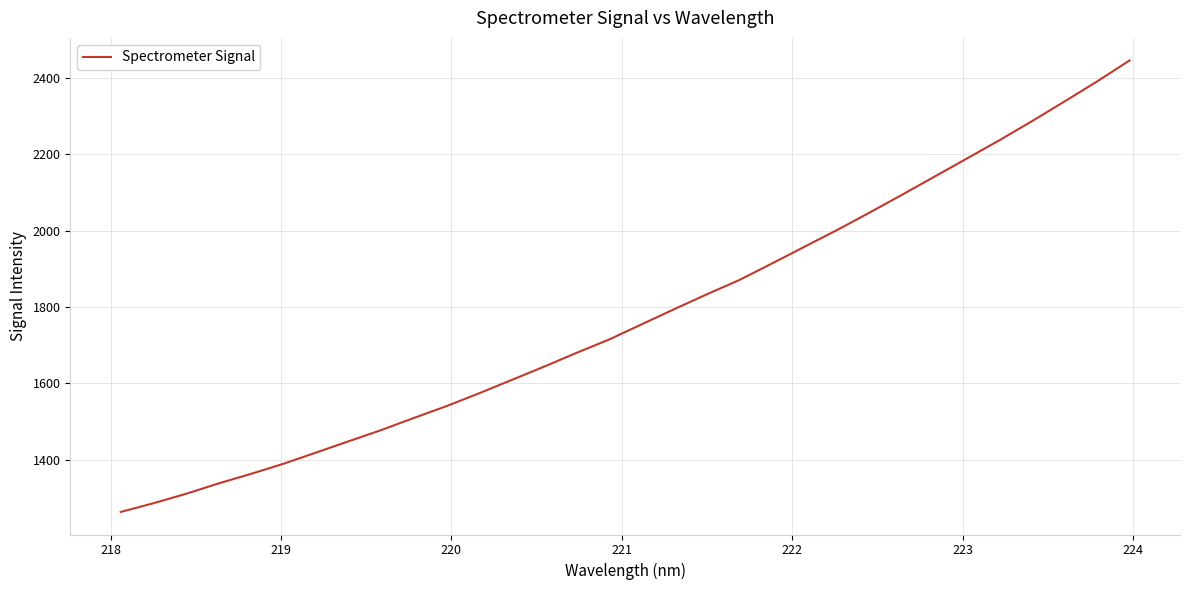

What is the minimum value shown in the chart?

1262.7